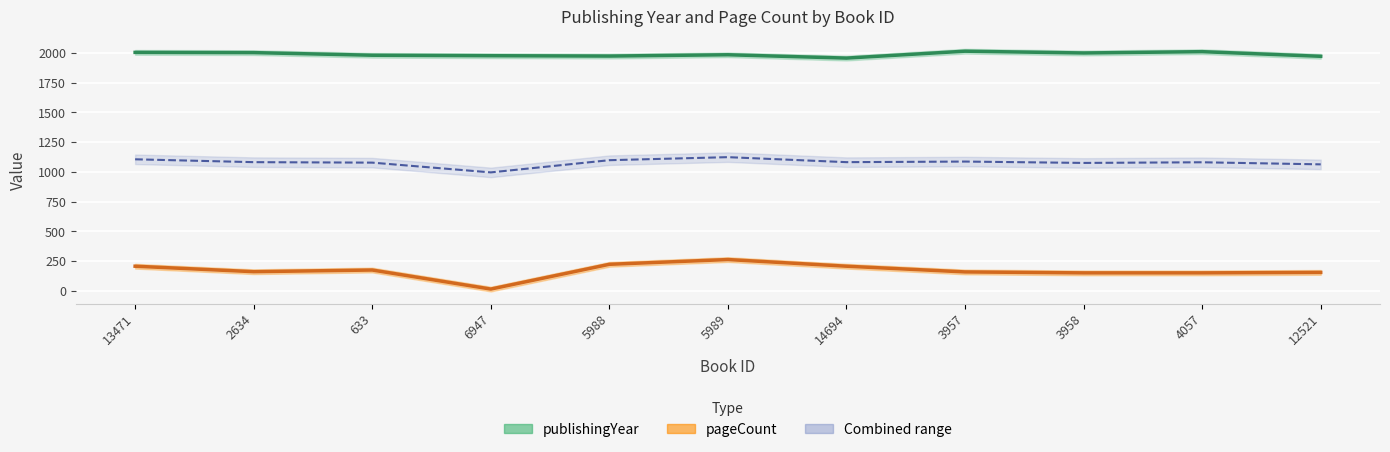

Reading left to right, list all the values displayed in this chart.

publishingYear: 13471=2004	2634=2002	633=1980	6947=1976	5988=1973	5989=1984	14694=1956	3957=2014	3958=1999	4057=2010	12521=1971
pageCount: 13471=208	2634=162	633=176	6947=16	5988=224	5989=264	14694=208	3957=160	3958=152	4057=152	12521=156